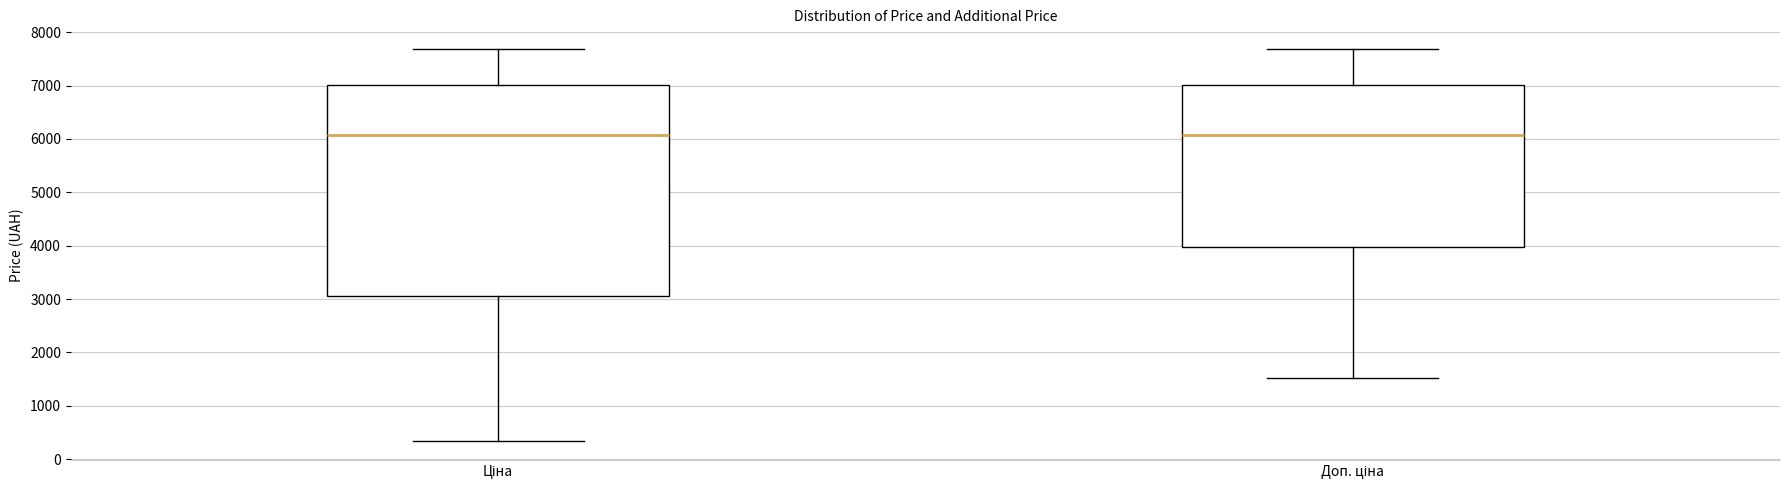

Reading left to right, read every box against the y-axis: the position of its median line, the range the box covers, and the ends of its whiskers. The values are not printed on the chart, so give them approximately, as read against the axis.

Ціна: median 6100, box 3100 to 7000, whiskers 300 to 7700
Доп. ціна: median 6100, box 4000 to 7000, whiskers 1500 to 7700